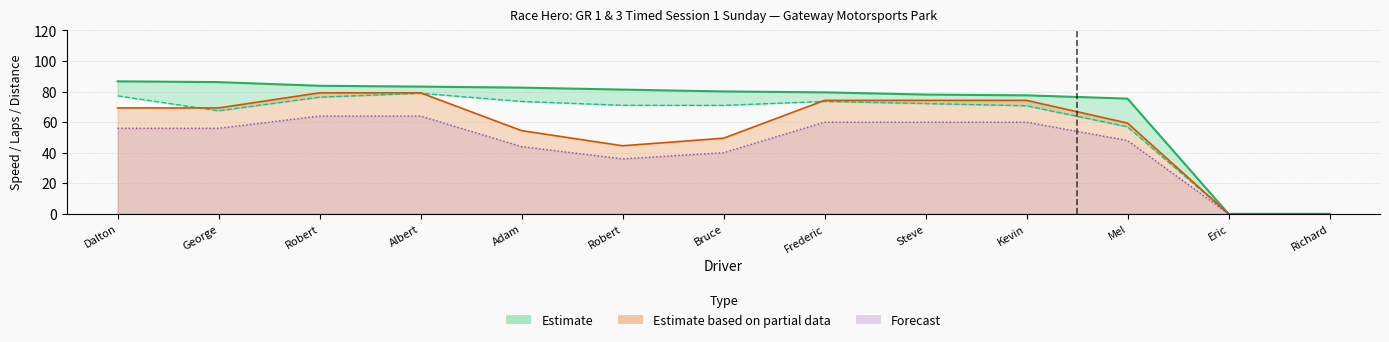

What is the difference between the maximum and second lowest values in the Average Speed series?

78.9